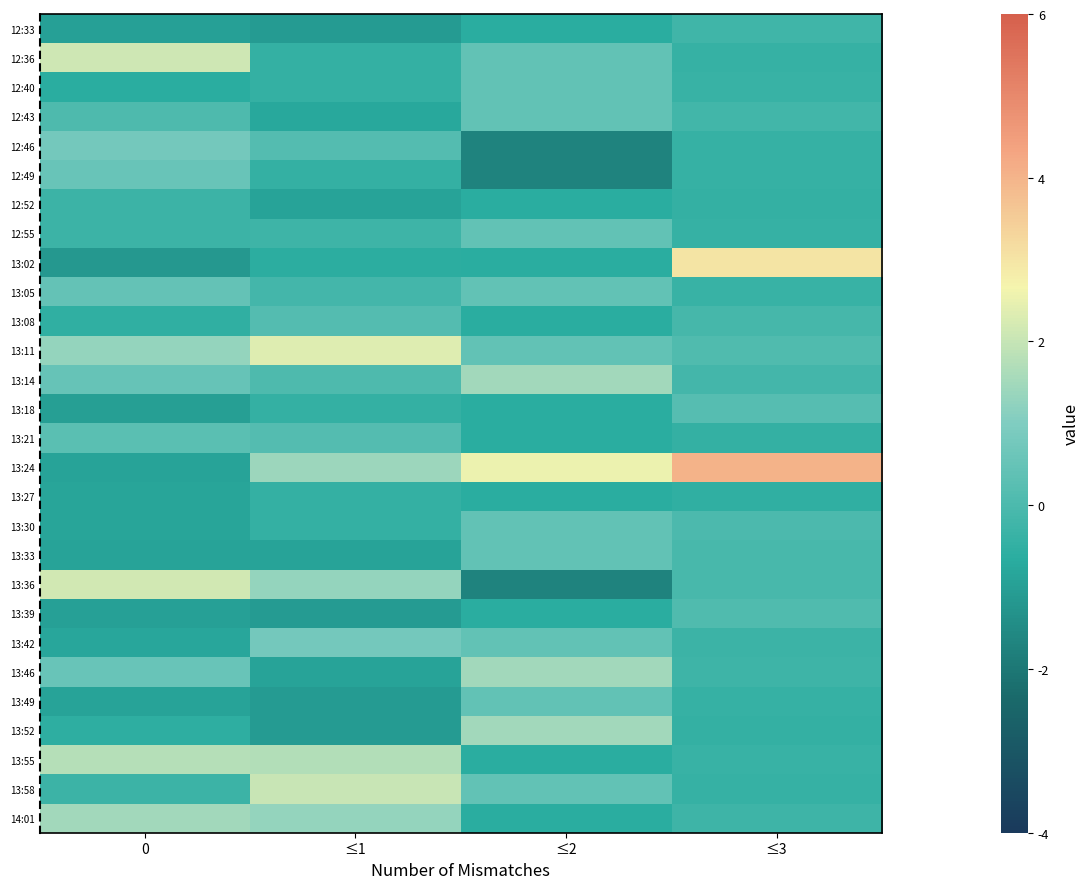

Which category has the highest value across all series?

≤3